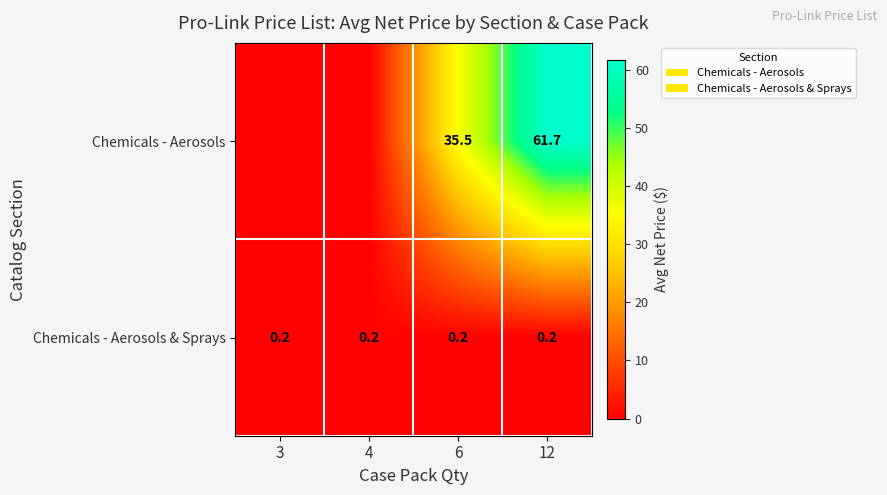

Between 12 and 6, which is larger?

12